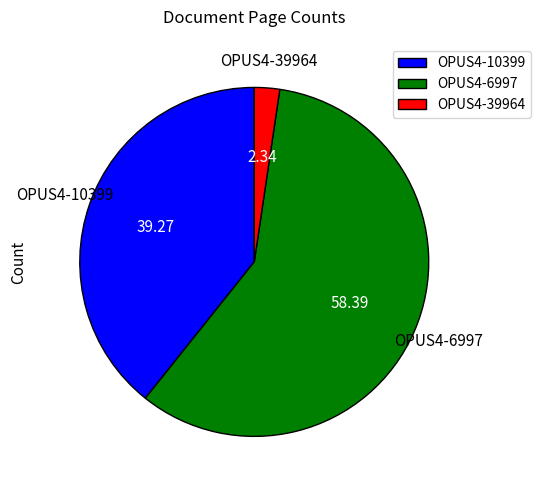

Between OPUS4-39964 and OPUS4-6997, which is larger?

OPUS4-6997